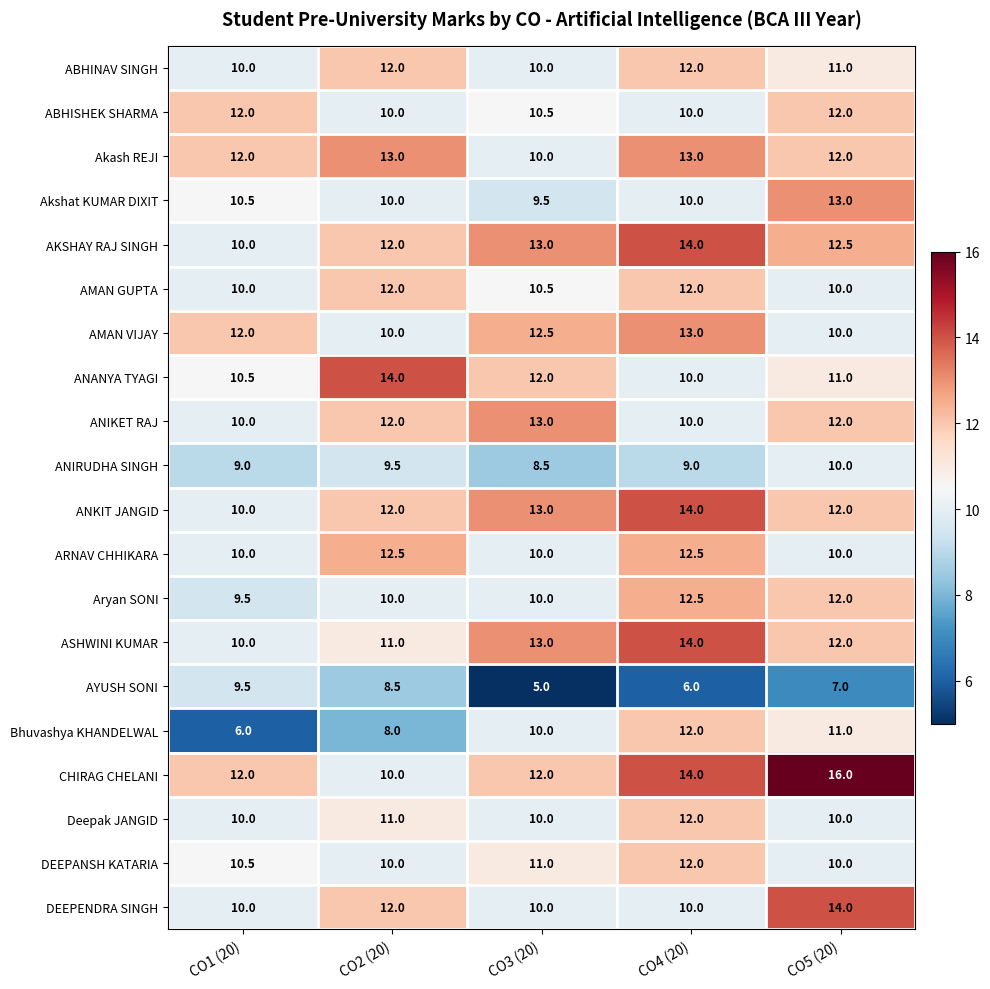

What value does the ABHISHEK SHARMA series have at CO2 (20)?

10.0